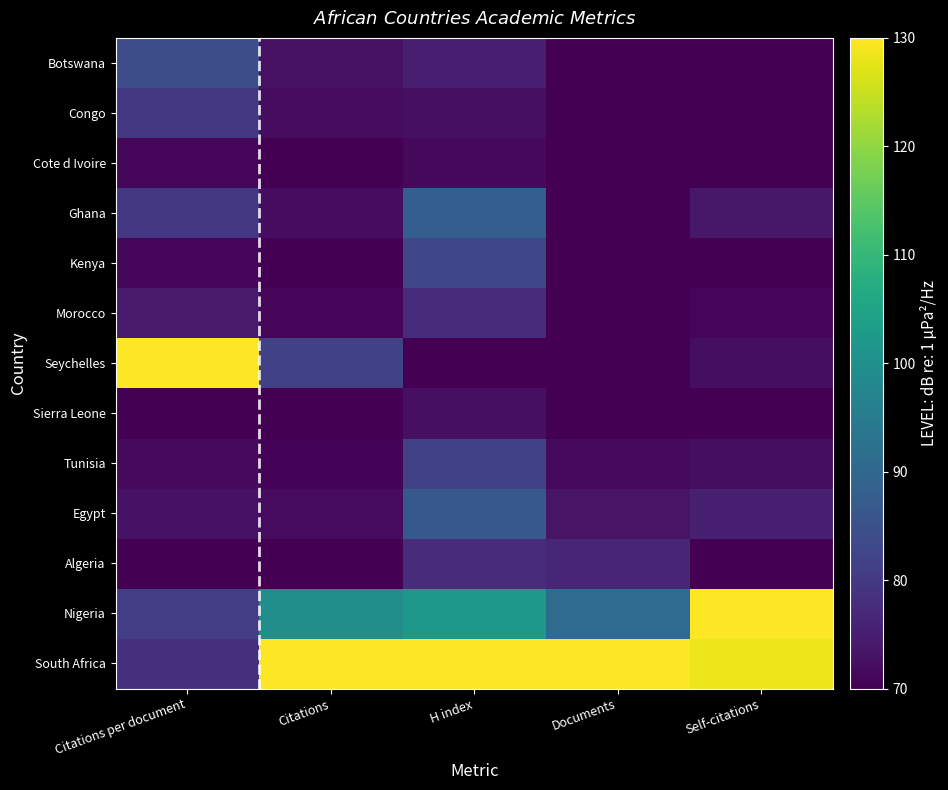

Reading left to right, list all the values displayed in this chart.

Botswana: Citations per document=84.2	Citations=72.8	H index=75.1	Documents=70.0	Self-citations=70.0
Congo: Citations per document=79.8	Citations=71.9	H index=72.6	Documents=70.0	Self-citations=70.0
Cote d Ivoire: Citations per document=71.1	Citations=70.2	H index=71.3	Documents=70.0	Self-citations=70.0
Ghana: Citations per document=79.8	Citations=71.9	H index=87.9	Documents=70.0	Self-citations=73.8
Kenya: Citations per document=71.1	Citations=70.2	H index=82.8	Documents=70.0	Self-citations=70.0
Morocco: Citations per document=74.4	Citations=70.8	H index=77.7	Documents=70.0	Self-citations=70.8
Seychelles: Citations per document=130.0	Citations=81.7	H index=70.0	Documents=70.0	Self-citations=72.3
Sierra Leone: Citations per document=70.0	Citations=70.0	H index=72.6	Documents=70.0	Self-citations=70.0
Tunisia: Citations per document=71.6	Citations=70.6	H index=81.5	Documents=71.6	Self-citations=72.3
Egypt: Citations per document=72.9	Citations=71.7	H index=86.6	Documents=73.2	Self-citations=75.4
Algeria: Citations per document=70.2	Citations=70.2	H index=77.7	Documents=76.5	Self-citations=70.0
Nigeria: Citations per document=80.9	Citations=99.7	H index=101.9	Documents=91.1	Self-citations=130.0
South Africa: Citations per document=78.1	Citations=130.0	H index=130.0	Documents=130.0	Self-citations=128.5